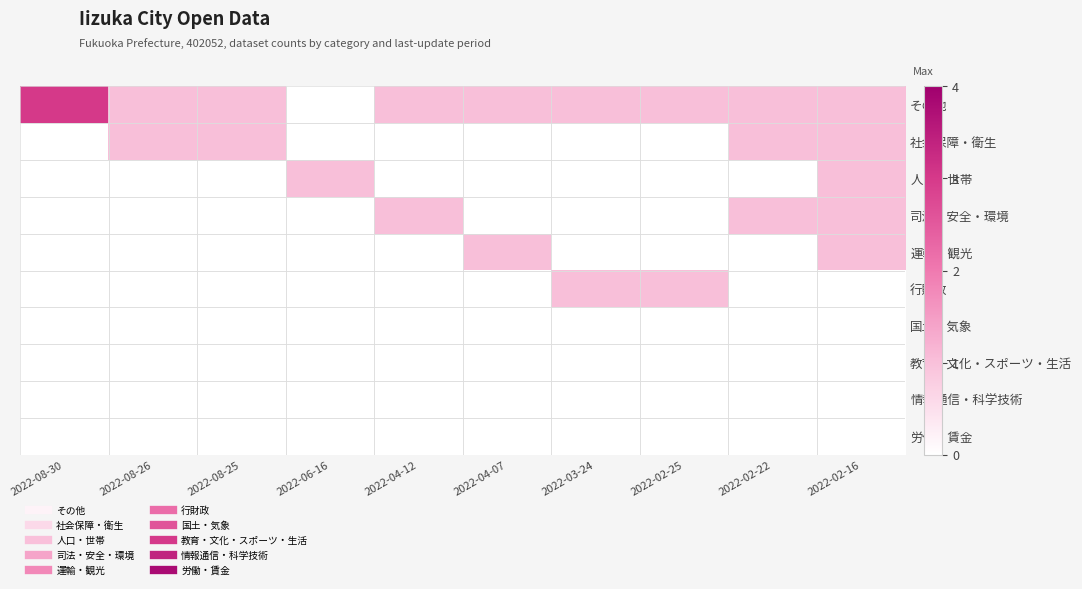

List the series in order of their peak value, lowest first.

国土・気象, 教育・文化・スポーツ・生活, 情報通信・科学技術, 労働・賃金, 社会保障・衛生, 人口・世帯, 司法・安全・環境, 運輸・観光, 行財政, その他